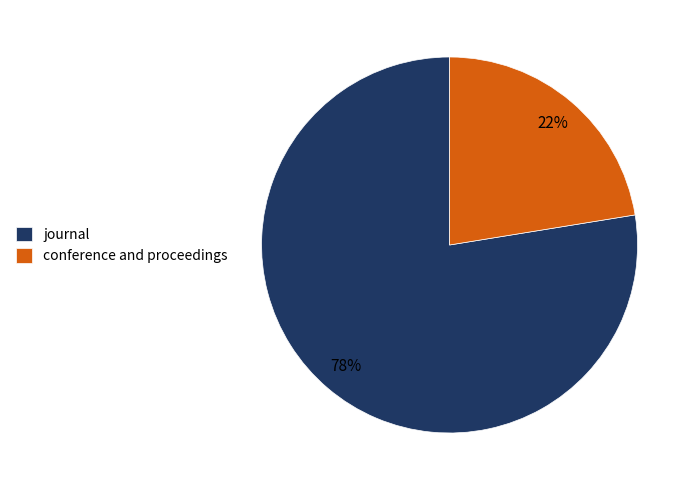

Combined, do conference and proceedings and journal account for over 50%?

Yes